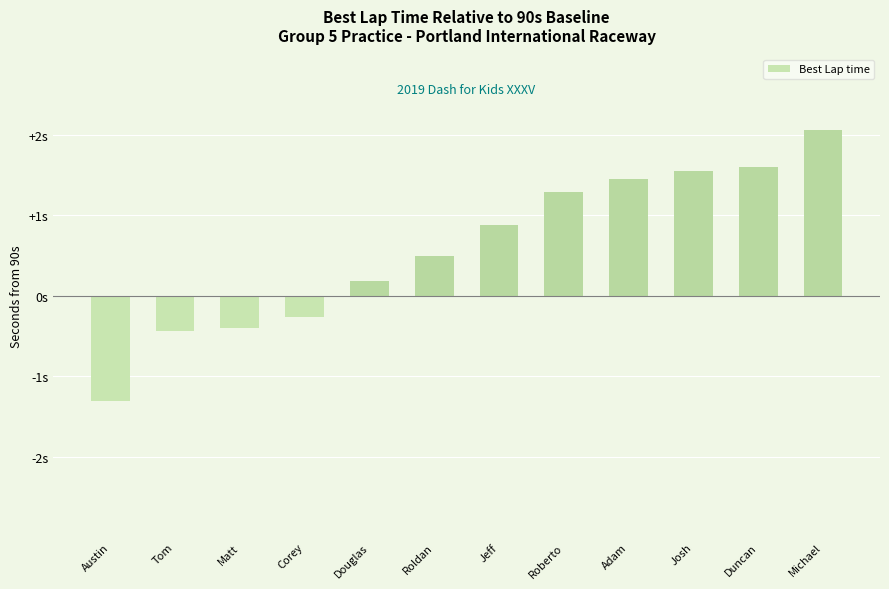

True or false: the data shows 0.2 at Jeff.

False